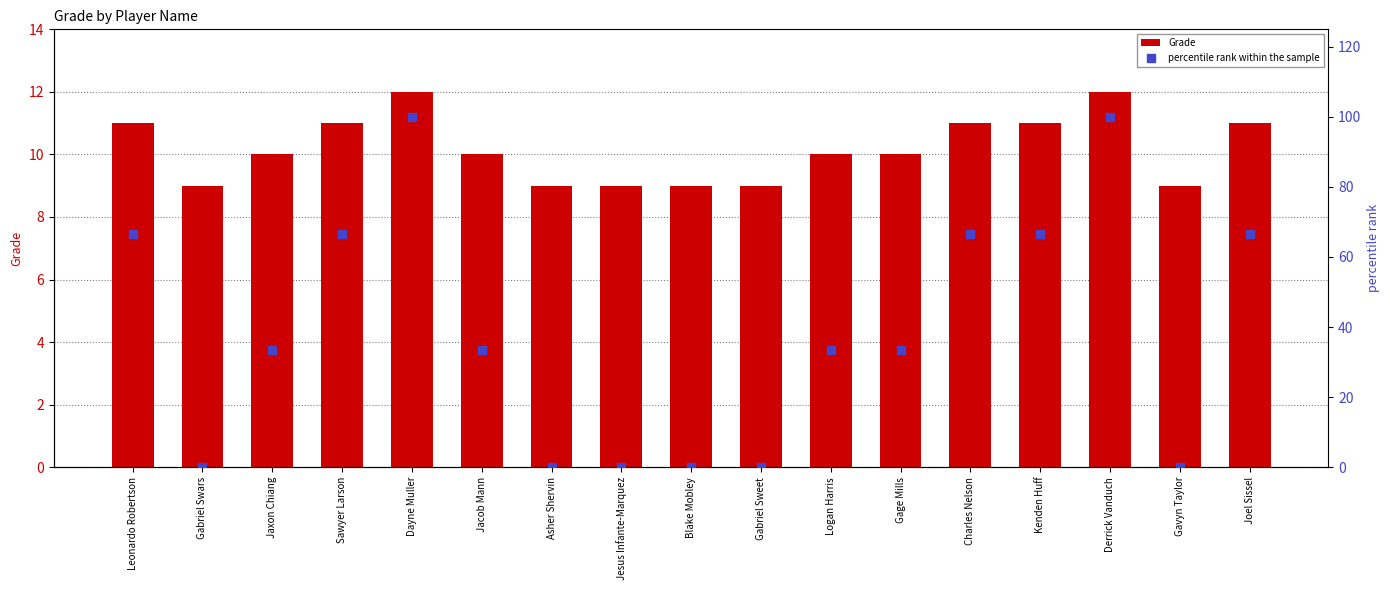

Is the value of Grade at Joel Sissel greater than the value of percentile rank within the sample at Jesus Infante-Marquez?

Yes